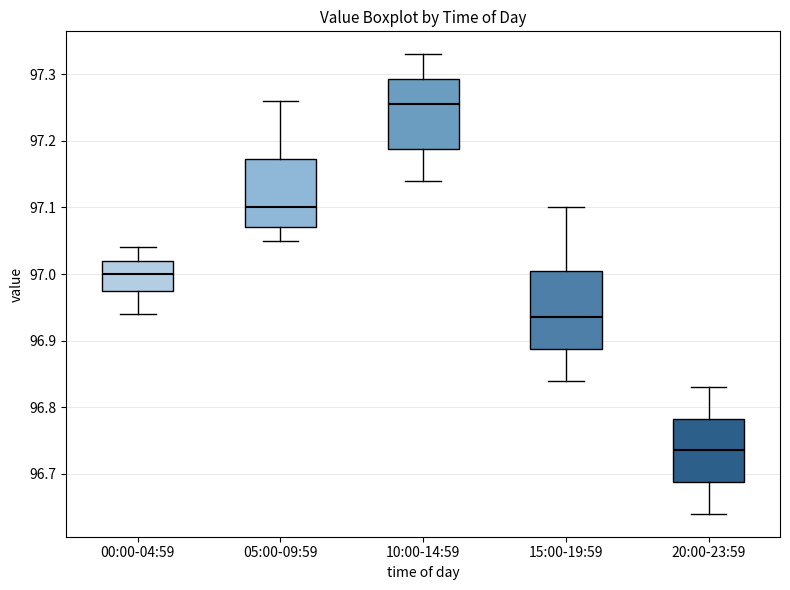

Which box is the tallest, from its lower edge to its upper edge?

15:00-19:59